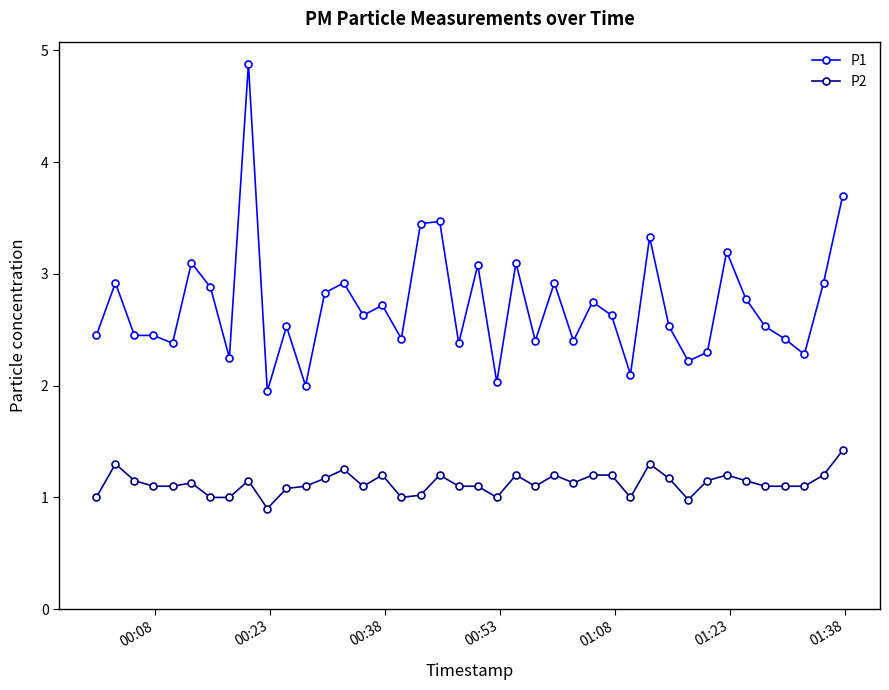

What are all the series names shown in the legend?

P1, P2